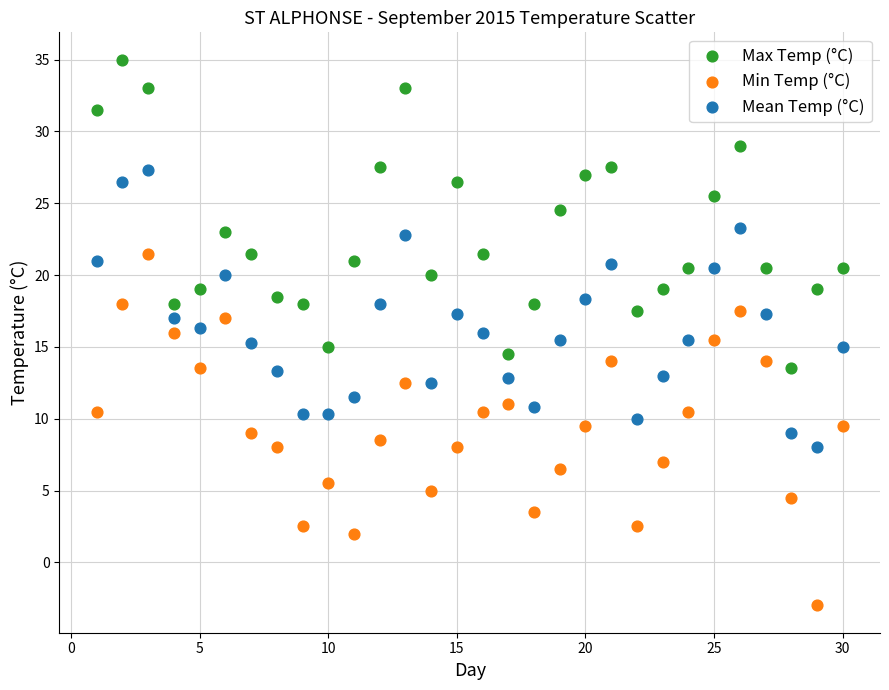

Across all data points, what is the range of X values (max minus min)?

29.0